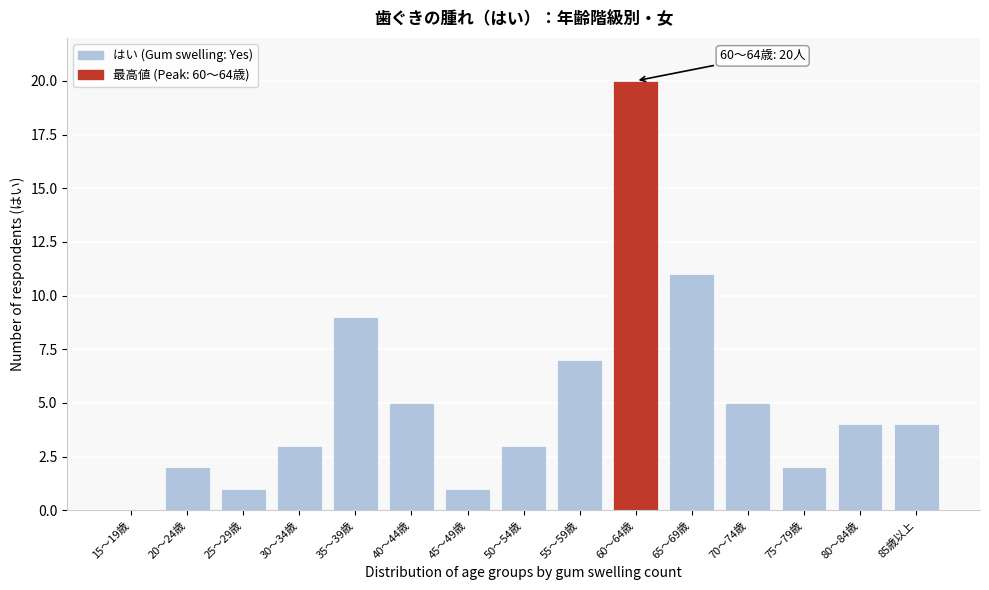

Reading right to left, extract all data points from this chart.

85歳以上=4	80～84歳=4	75～79歳=2	70～74歳=5	65～69歳=11	60～64歳=20	55～59歳=7	50～54歳=3	45～49歳=1	40～44歳=5	35～39歳=9	30～34歳=3	25～29歳=1	20～24歳=2	15～19歳=0